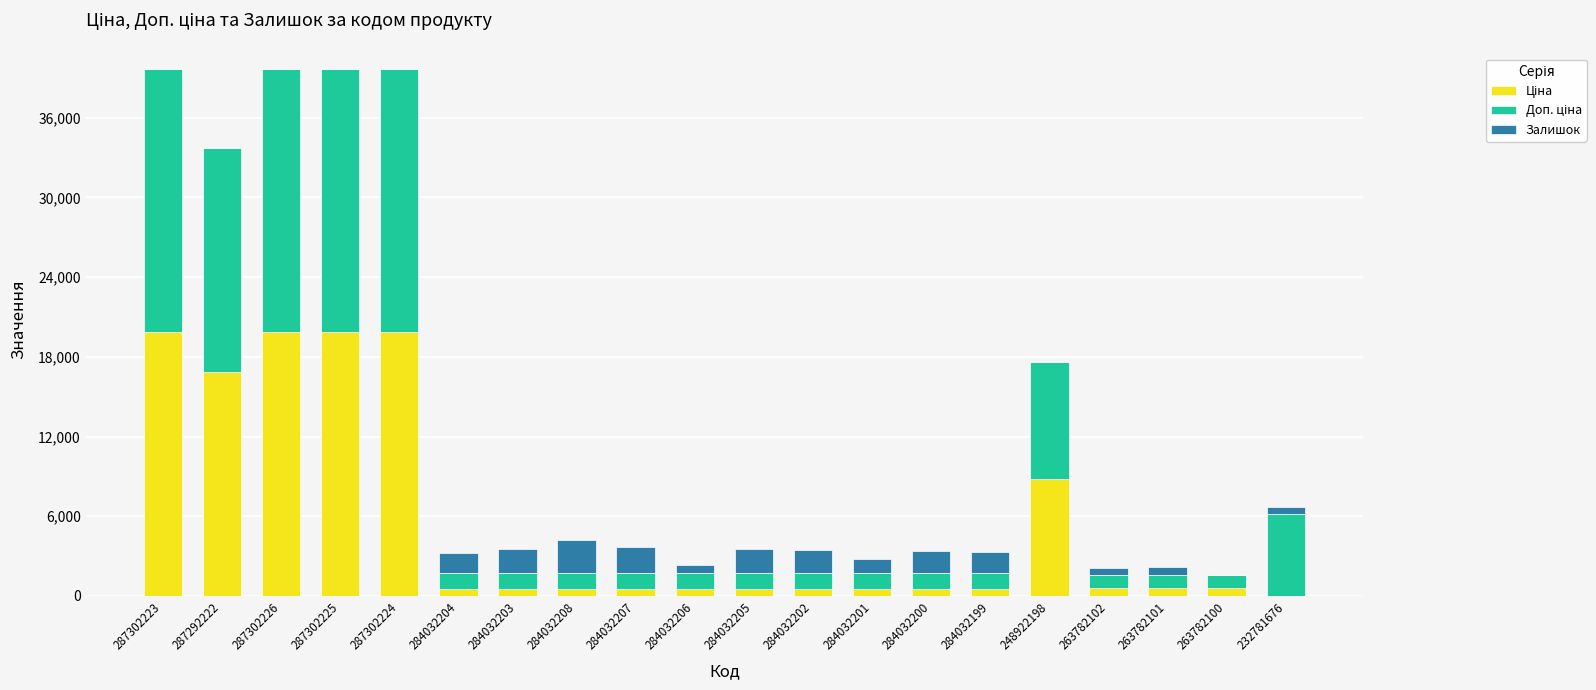

Are the bars grouped side by side (vs. stacked)?

No